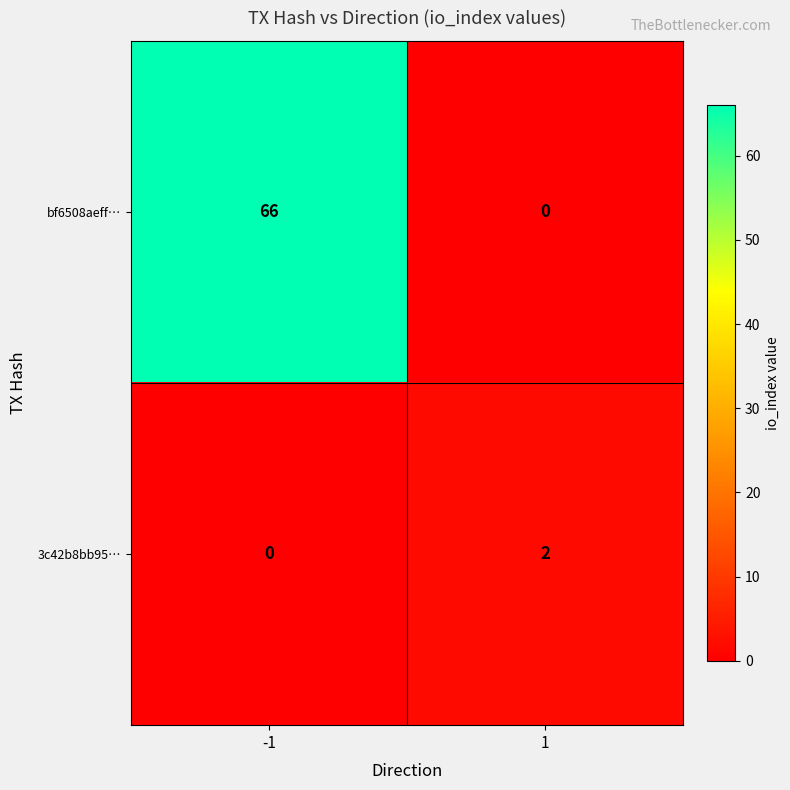

What is the total value across all series at -1?

66